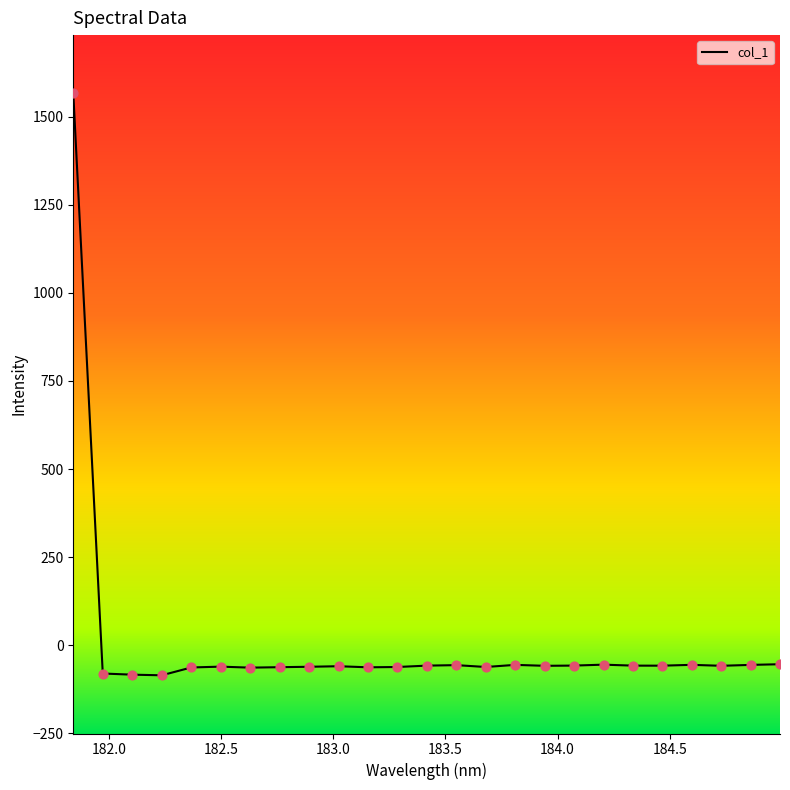

What is the minimum value shown in the chart?

-85.2